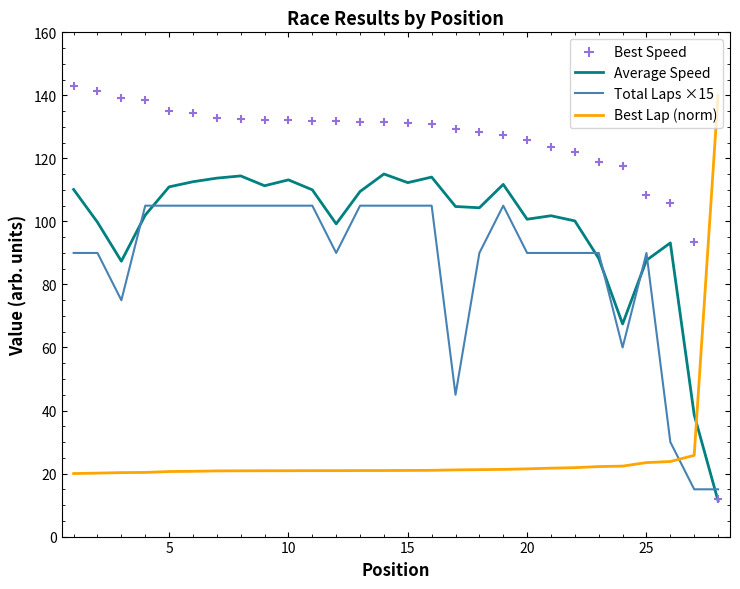

Which series reaches the minimum Y coordinate?

Average Speed